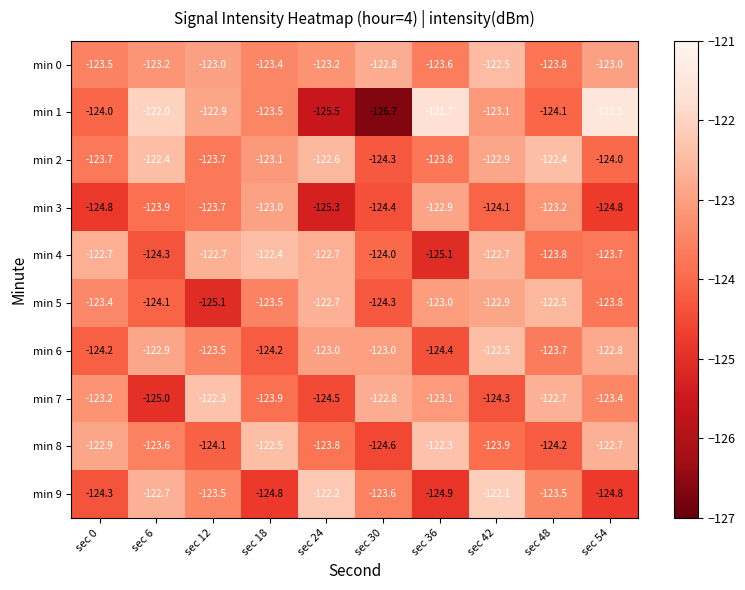

Rank the series at sec 36 from lowest to highest value.

min 4, min 9, min 6, min 2, min 0, min 7, min 5, min 3, min 8, min 1